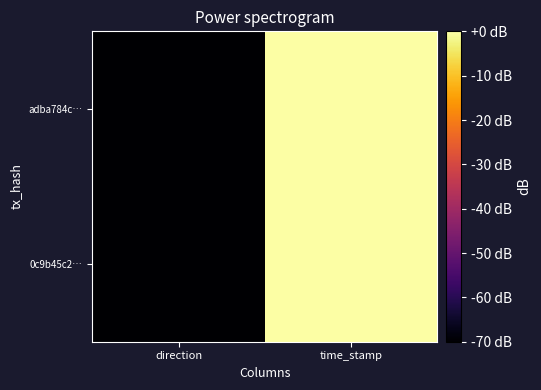

Reading left to right, list all the values displayed in this chart.

0c9b45c2…: direction=-70.0	time_stamp=0.0
adba784c…: direction=-70.0	time_stamp=-0.0